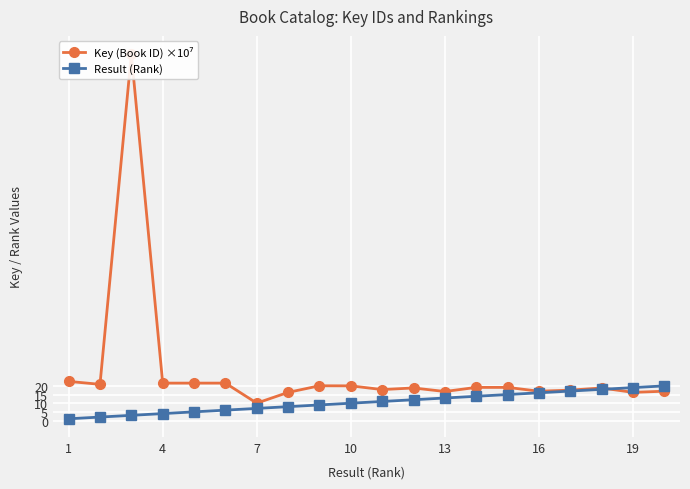

The value of Result (Rank) at 19 is 11. True or false?

False